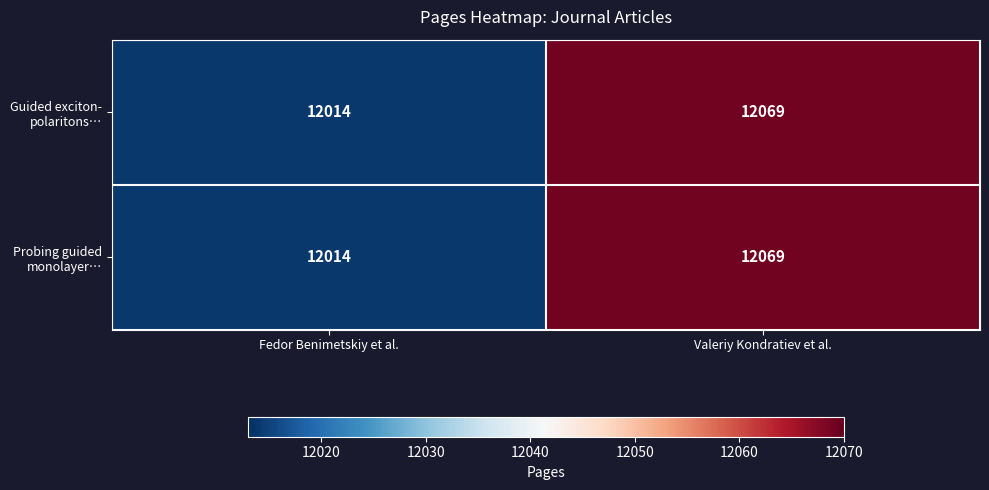

What is the total value across all series at Fedor Benimetskiy et al.?

24028